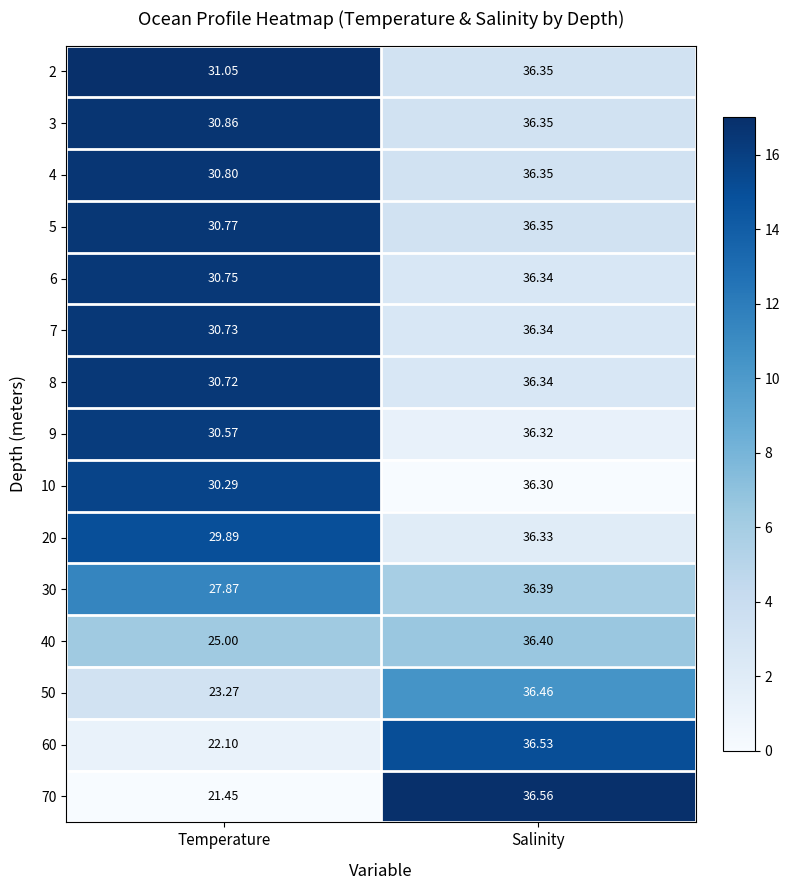

Which category has the lowest value in the 70 series?

Temperature